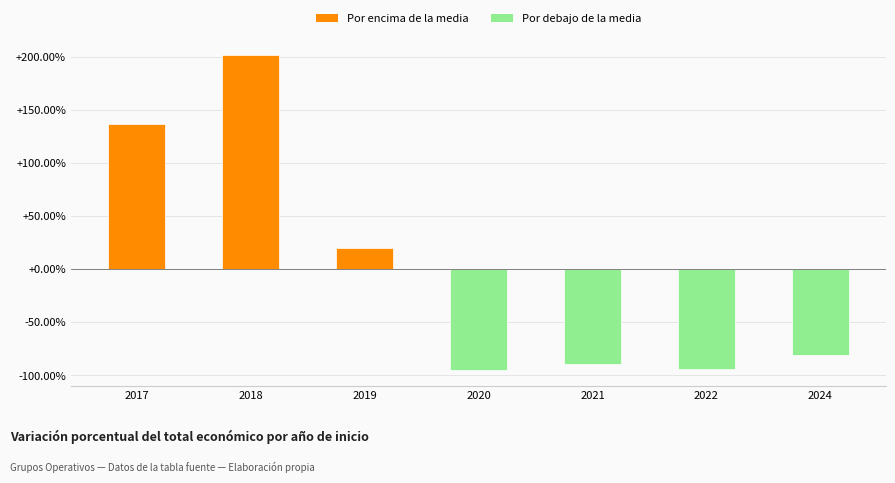

What is the difference between the values at 2018 and 2019?

181.6